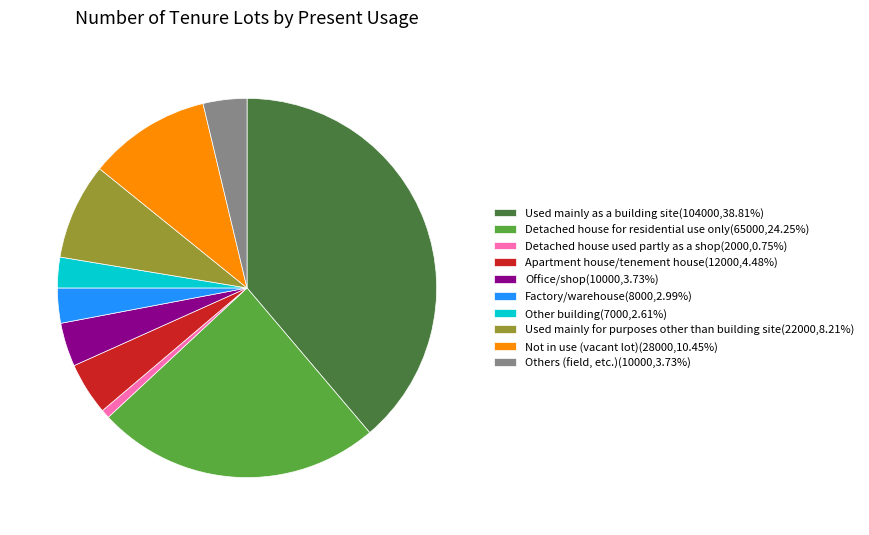

Is the sum of Apartment house/tenement house(12000,4.48%) and Detached house for residential use only(65000,24.25%) greater than half?

No